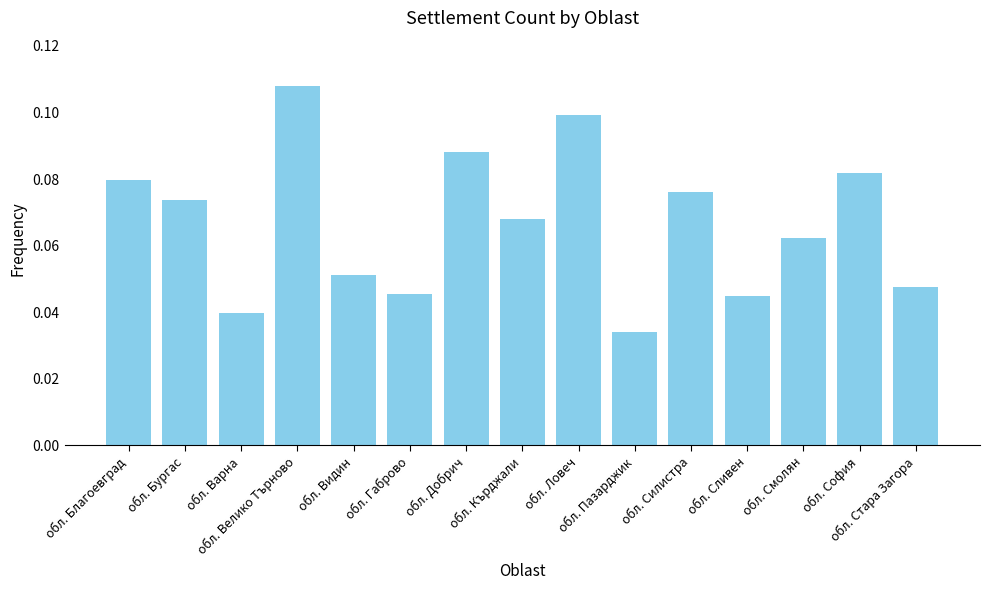

What is the sum of all values?

1.0